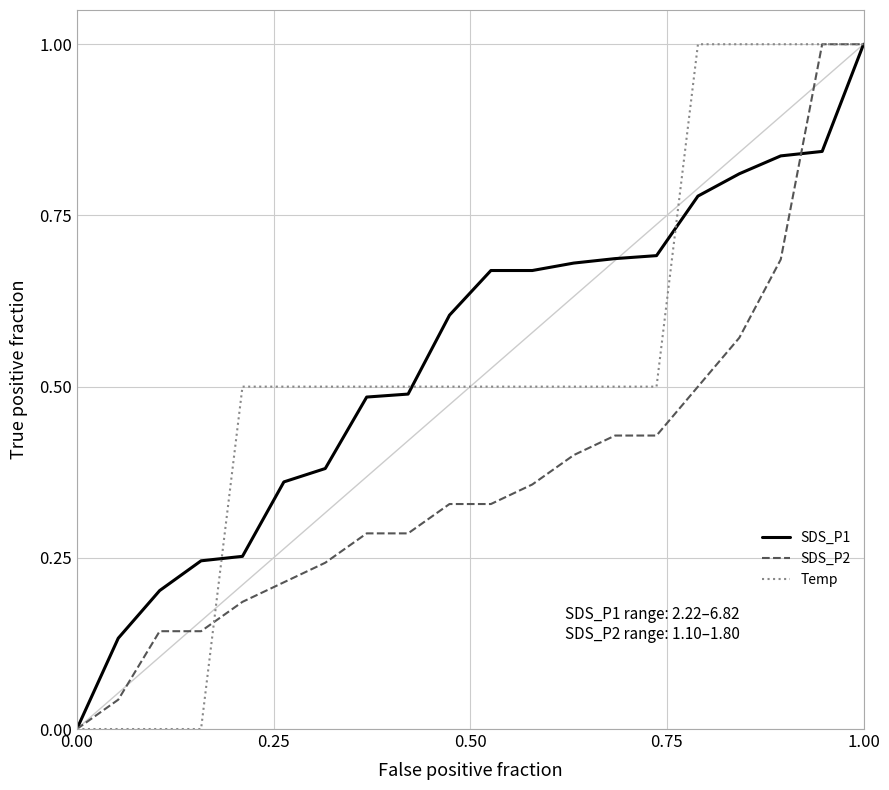

What is the maximum value shown in the chart?

1.0